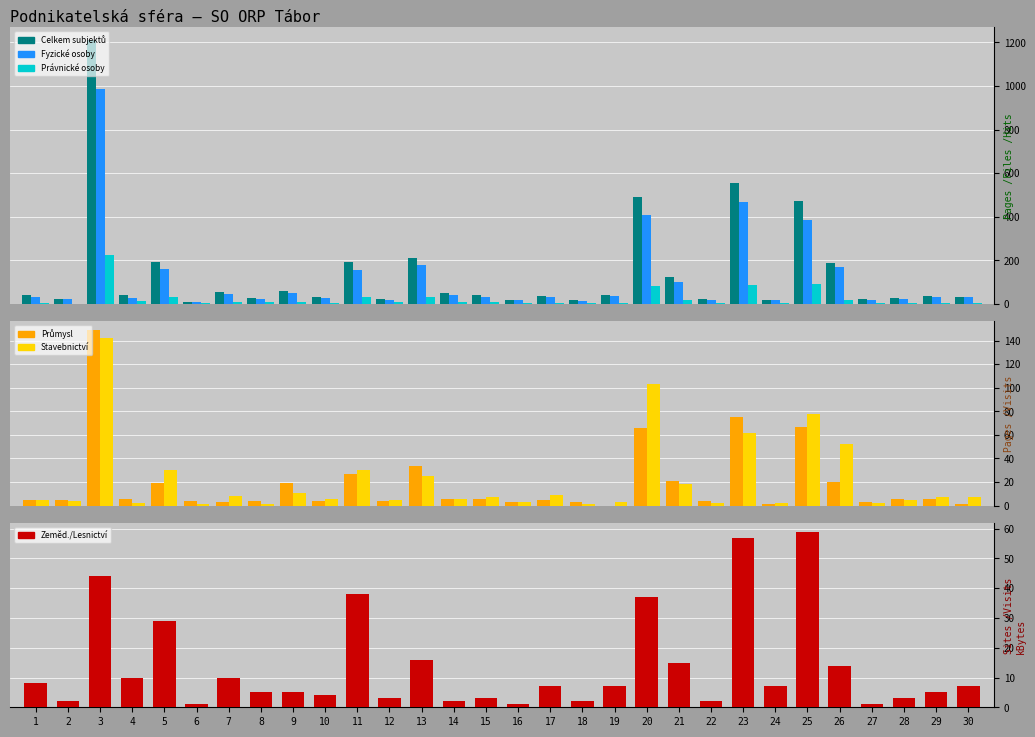

The value of Zeměd./Lesnictví at 25 is 30. True or false?

False